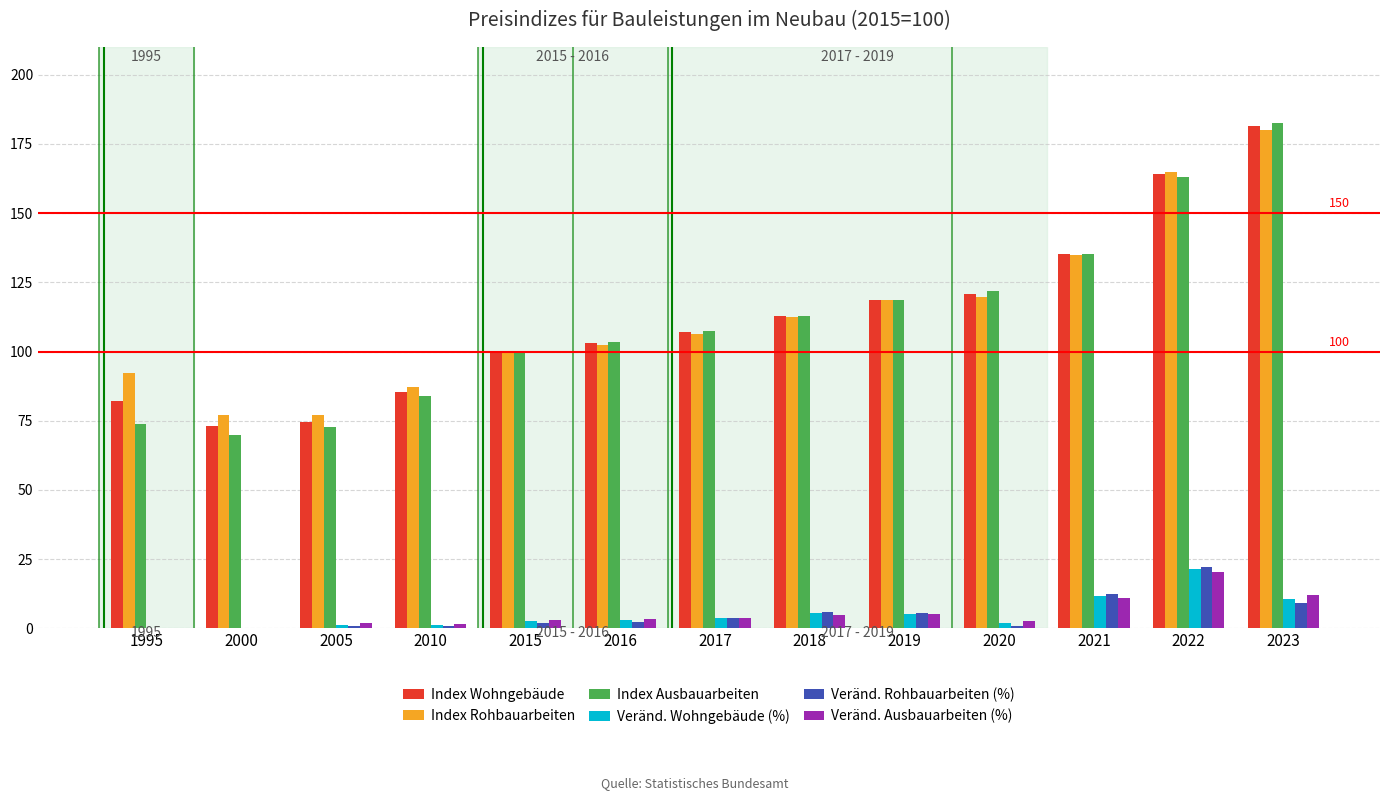

What is the difference between the second highest and second lowest values in the Index Ausbauarbeiten series?

90.3